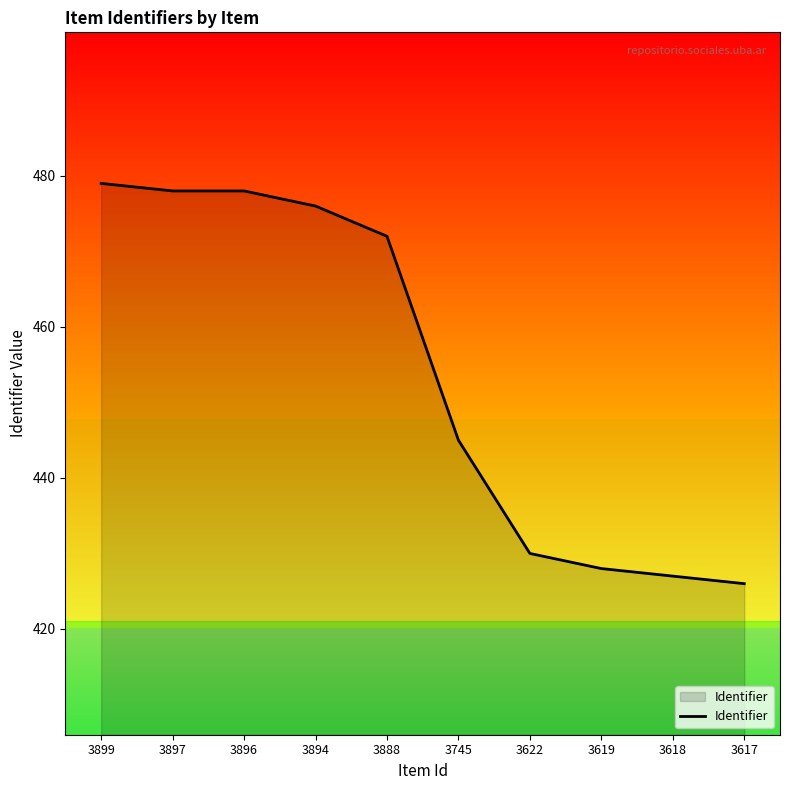

What is the difference between the maximum and minimum values?

53